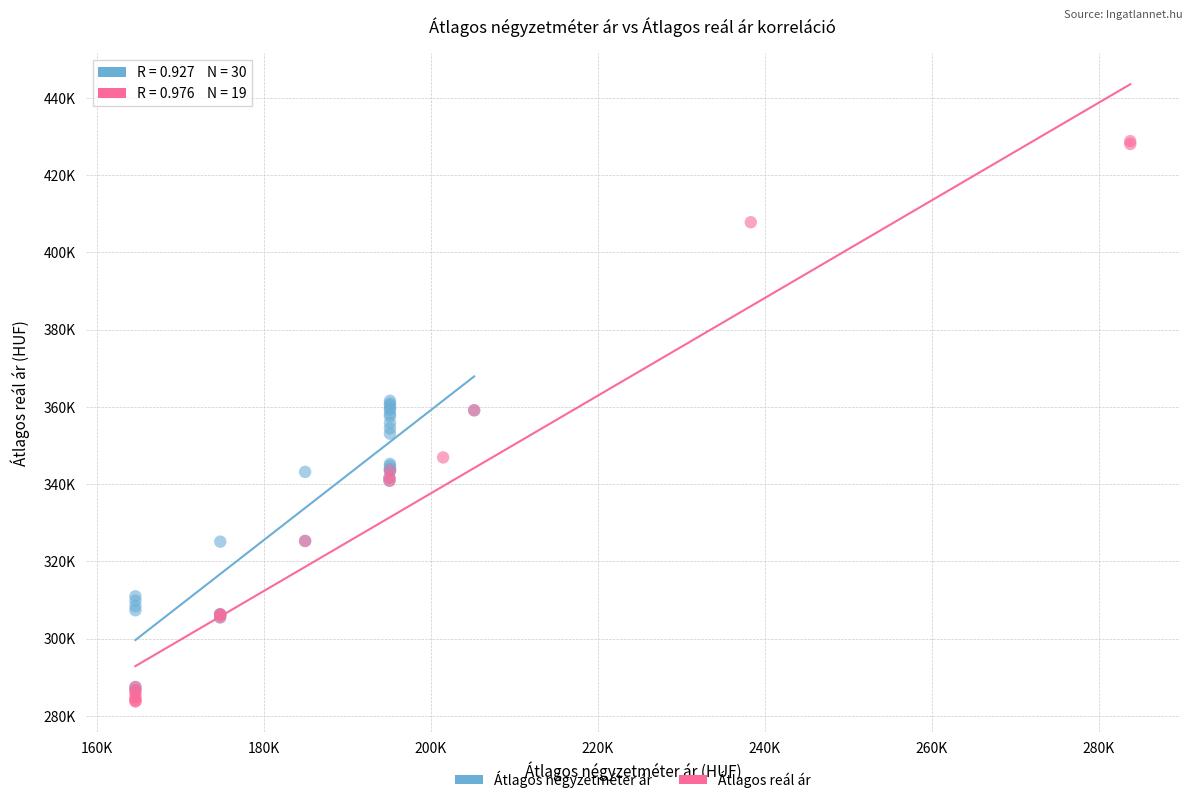

Which series has the largest Y range (max minus min)?

Átlagos reál ár